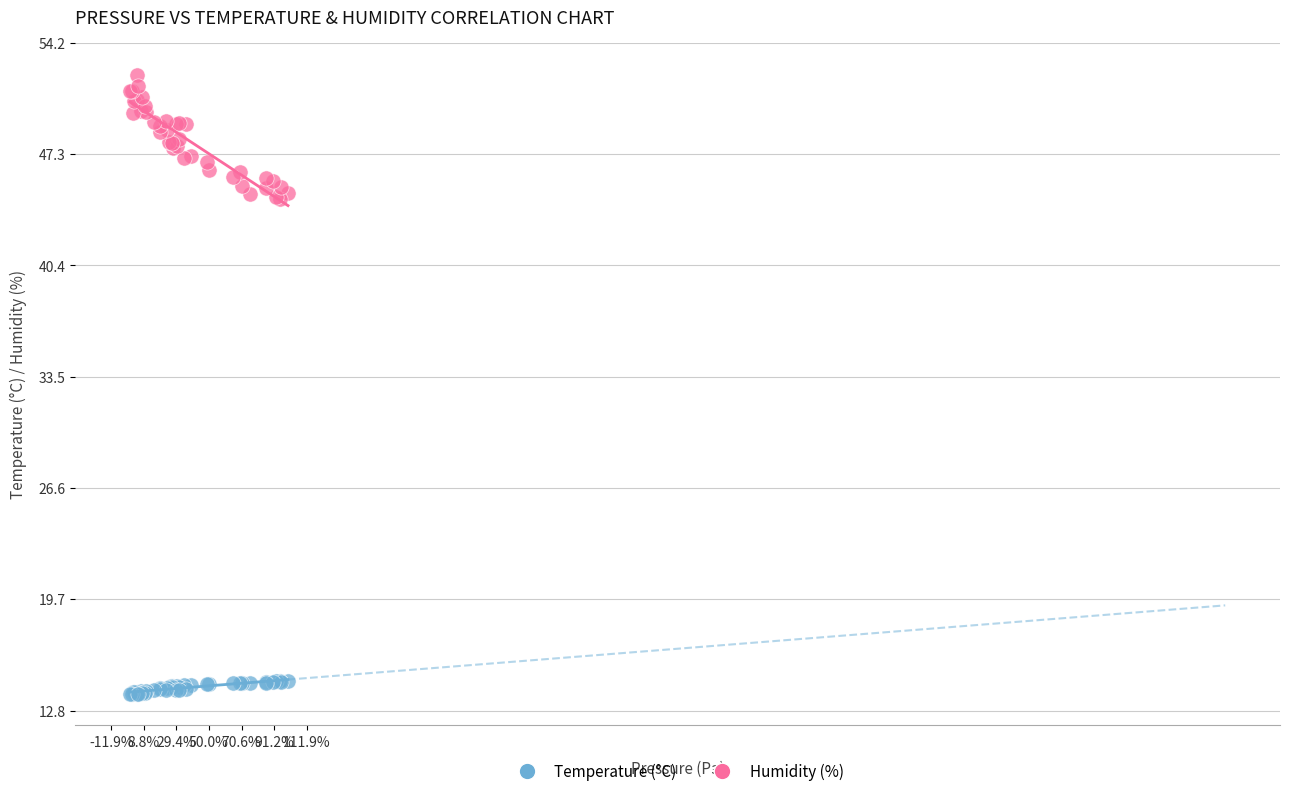

Which series reaches the minimum Y coordinate?

Temperature (°C)